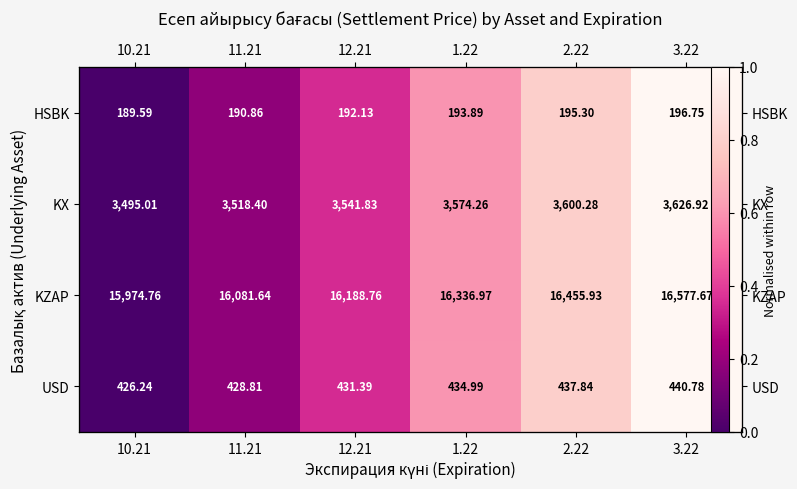

At which category does the chart reach its peak across all series?

3.22